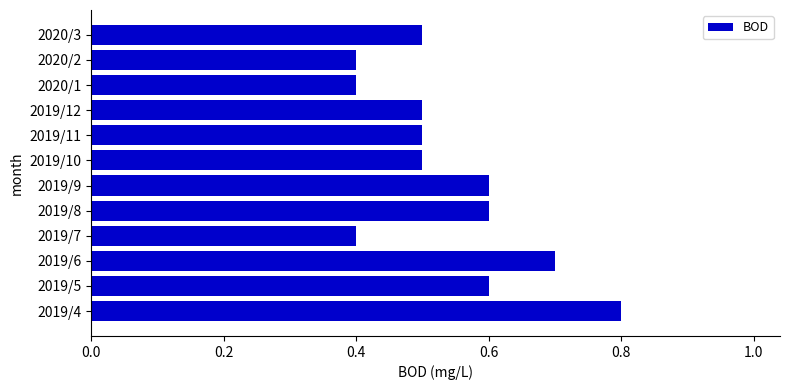

What is the average value?

0.5